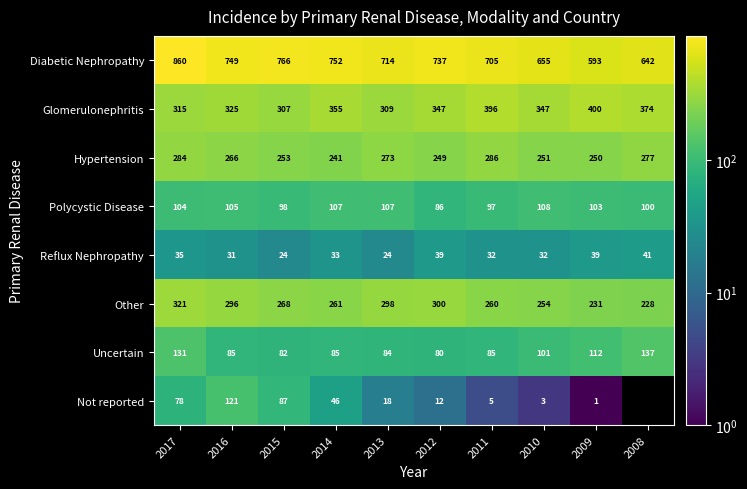

Which series changed the most between 2015 and 2009?

Diabetic Nephropathy